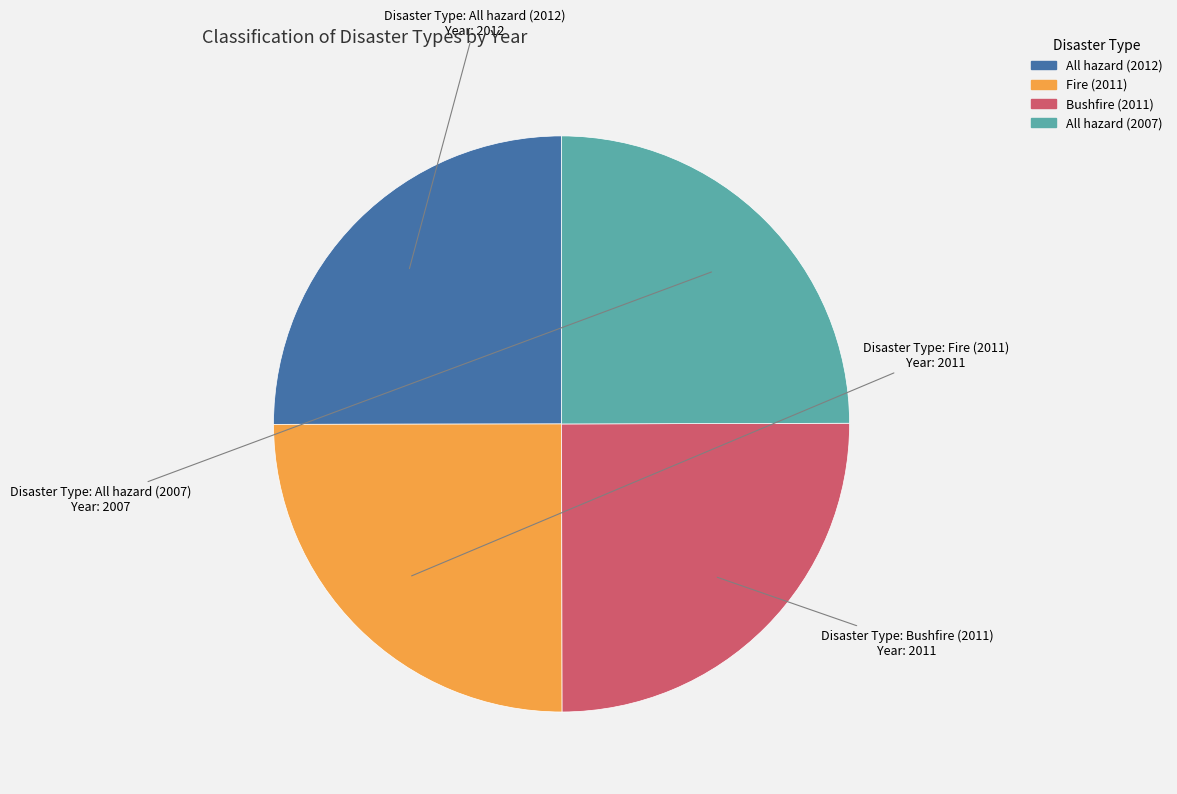

Is All hazard (2007) the majority of the pie?

No